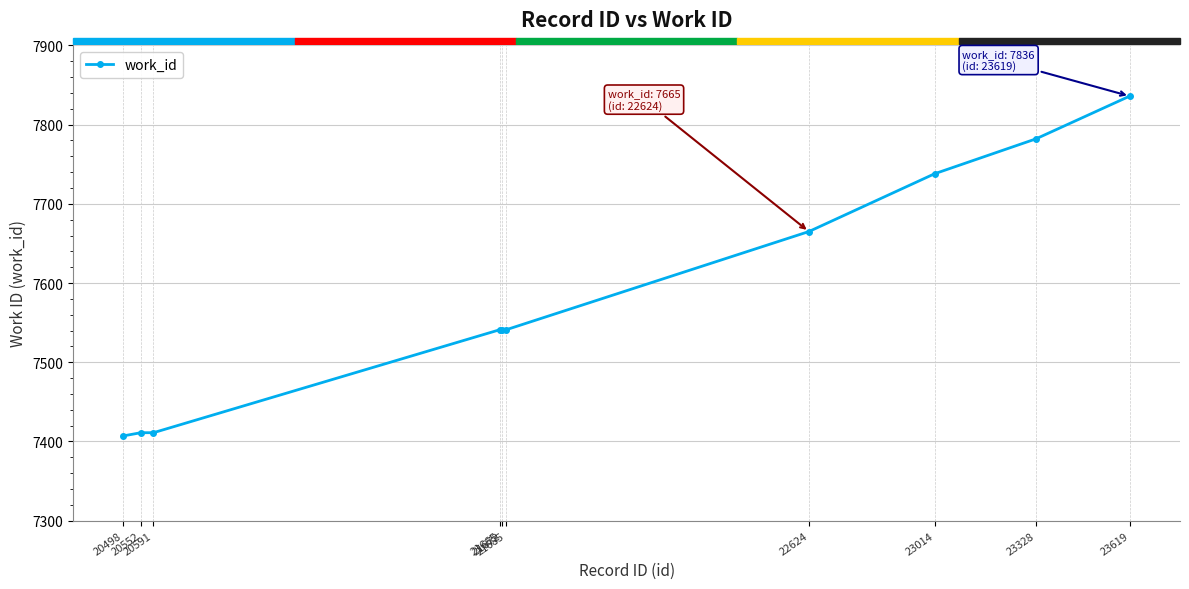

What is the difference between the second highest and minimum values?

375